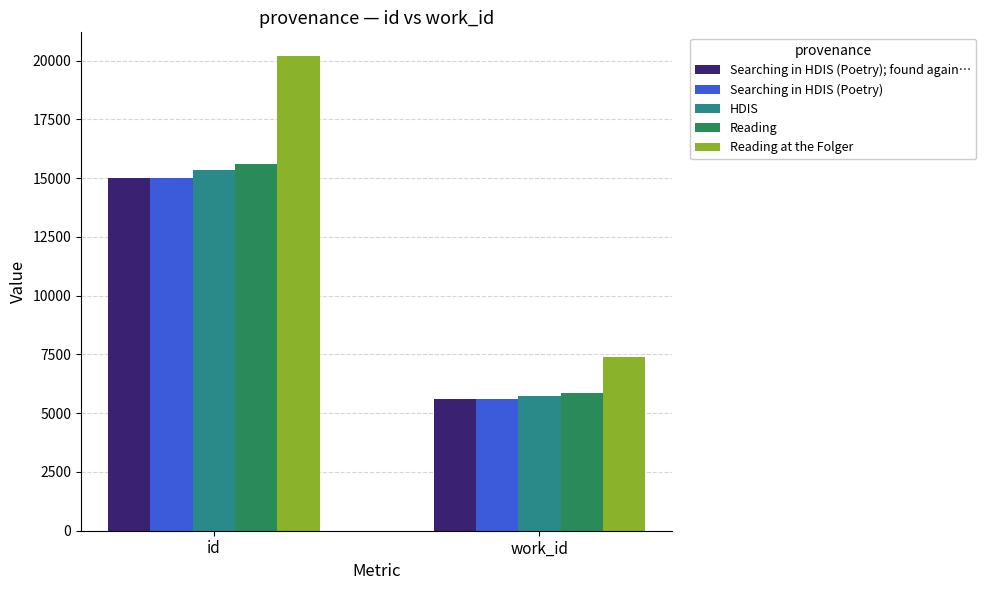

Read the Reading at the Folger value at id, to the nearest 50.

20200